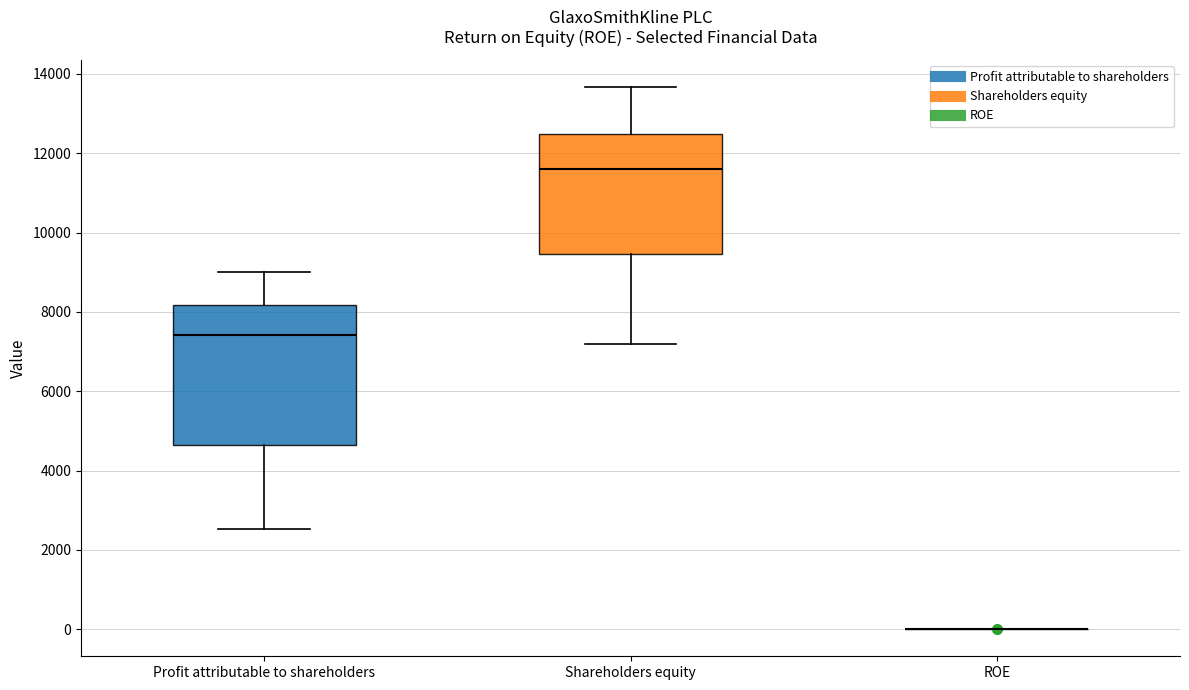

Comparing the boxes themselves (not the whiskers), which one is the tallest?

Profit attributable to shareholders